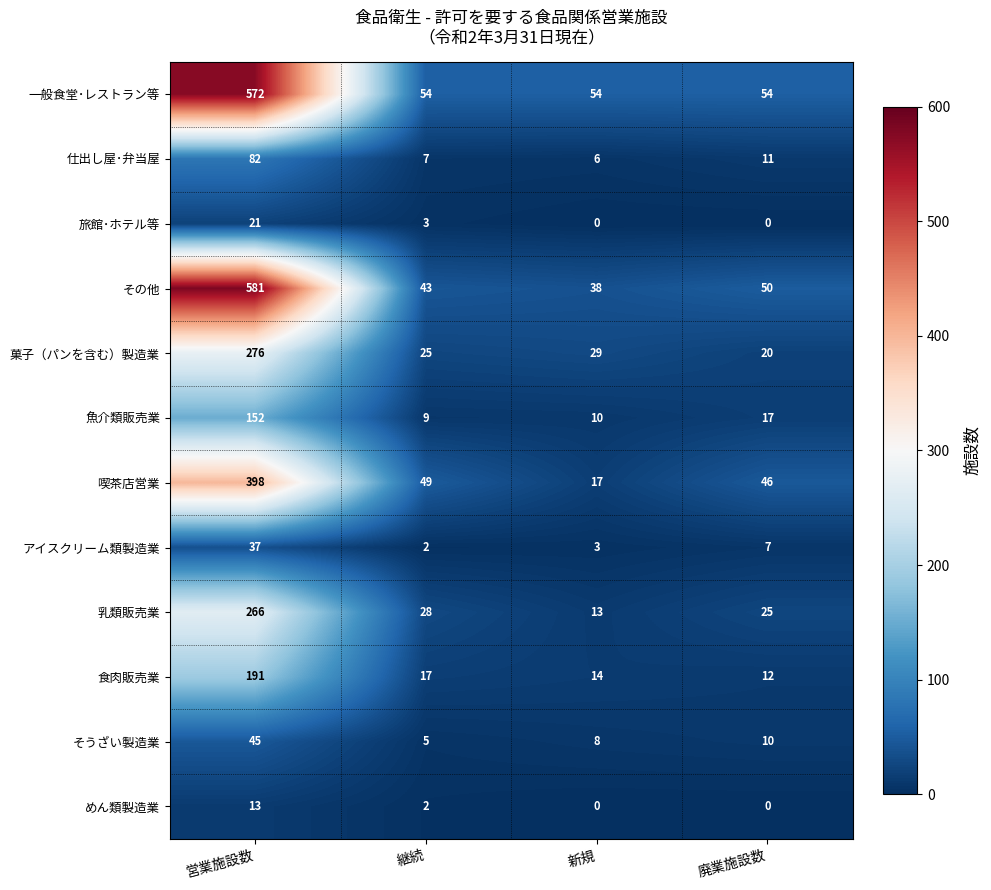

What is the sum of all 菓子（パンを含む）製造業 values?

350